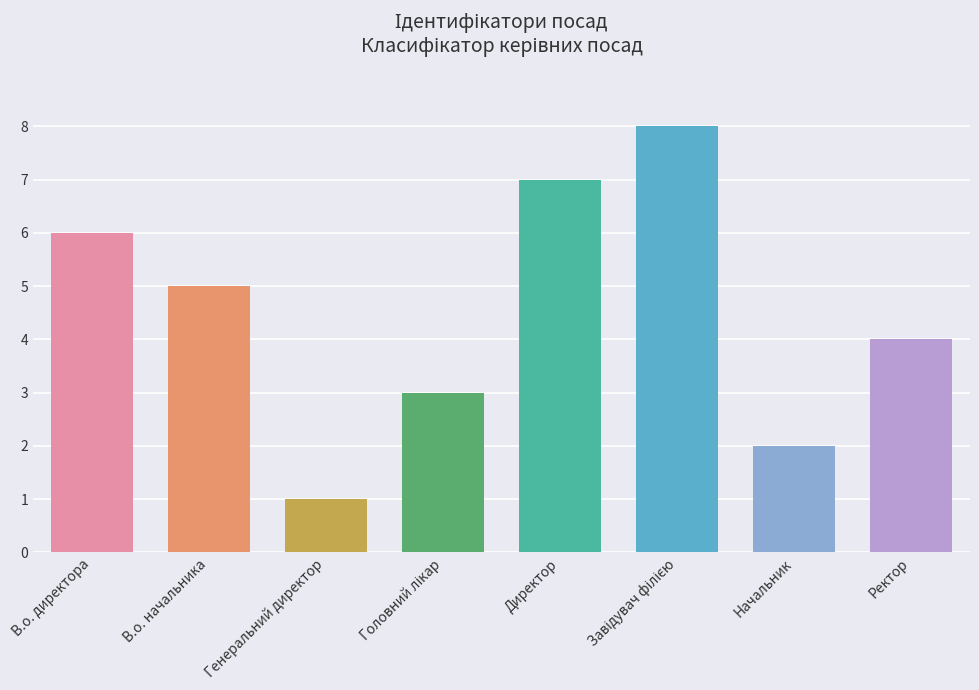

The value at Генеральний директор is 1. True or false?

True